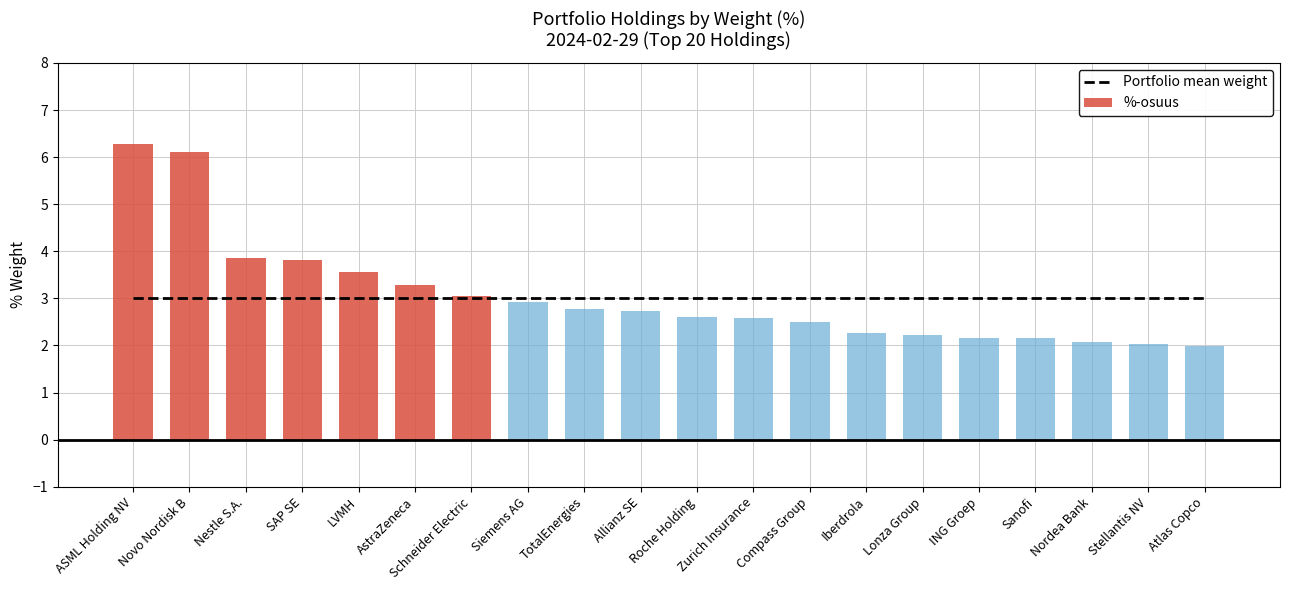

Does the chart contain stacked bars?

No